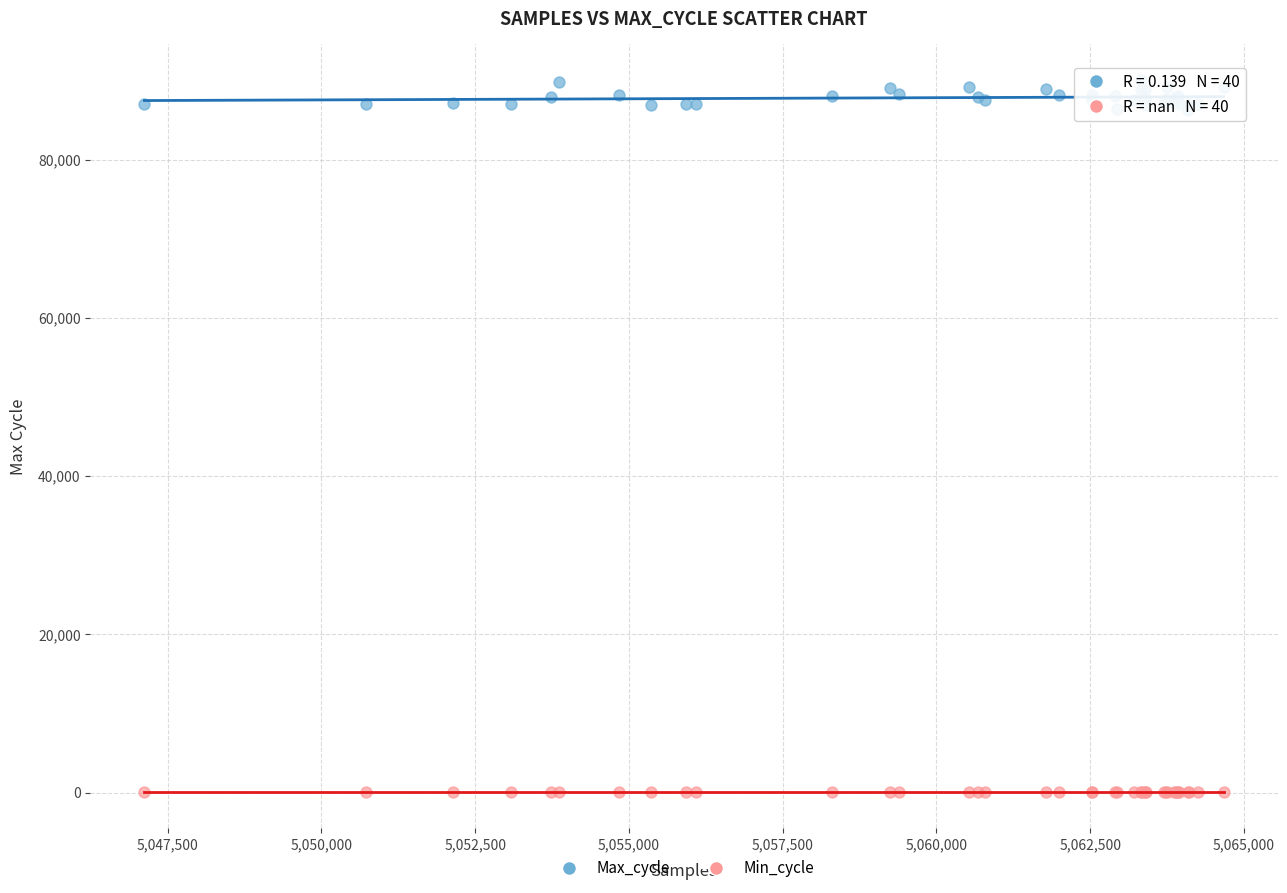

Which series reaches the maximum Y coordinate?

Max_cycle